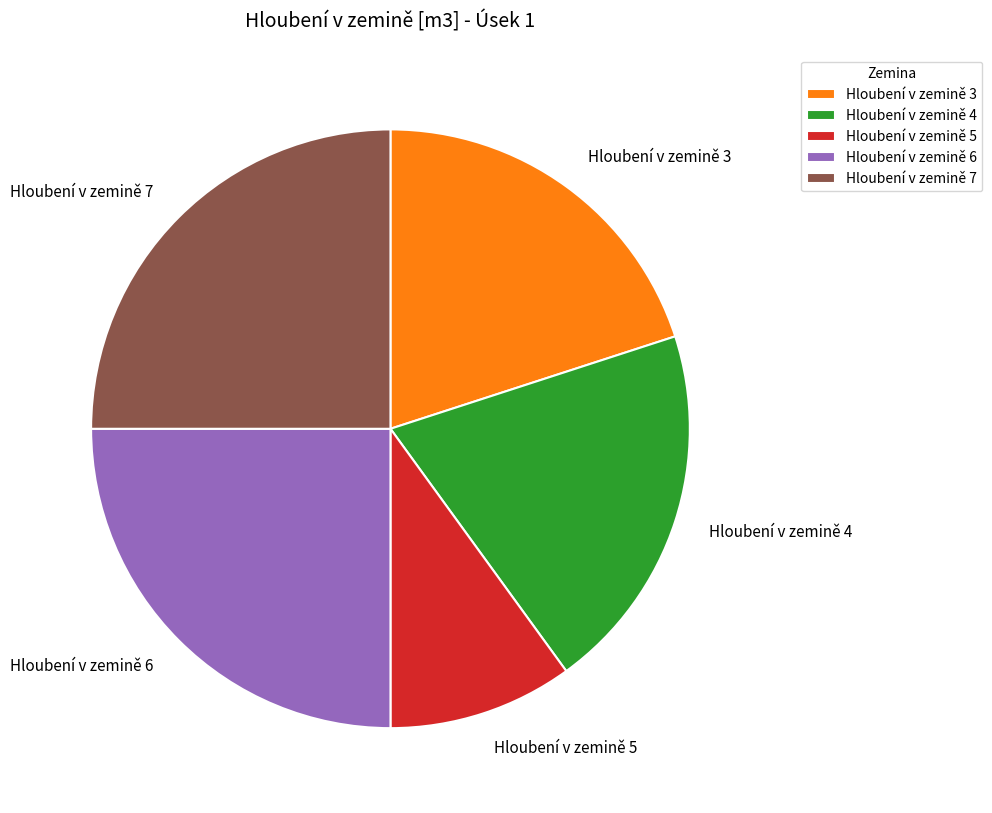

Which slice is the smallest?

Hloubení v zemině 5